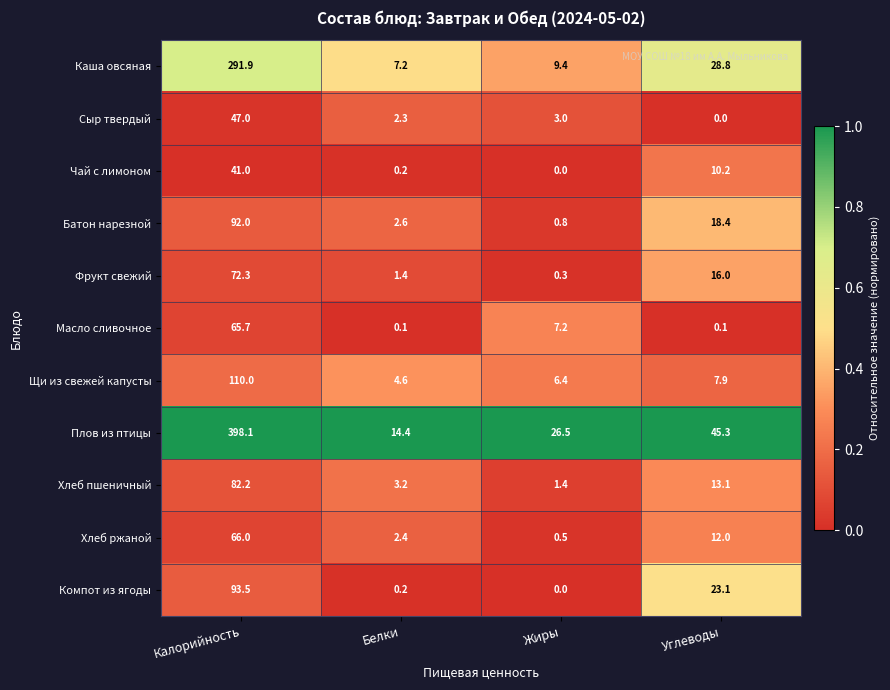

True or false: Сыр твердый has a value of 3.0 at Жиры.

True